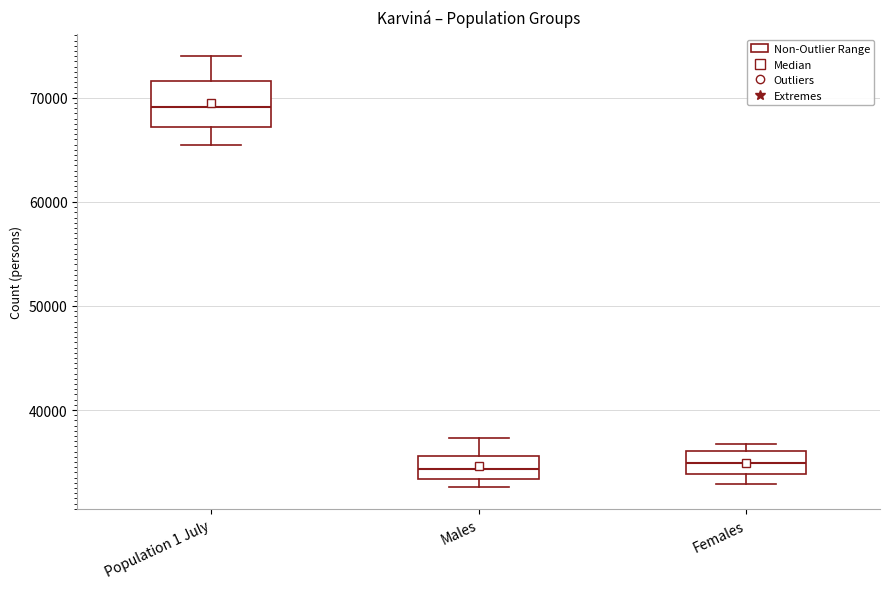

Where is the upper edge of the box for Females on the y-axis? The values are not printed on the chart, so give them approximately, as read against the axis.

36000